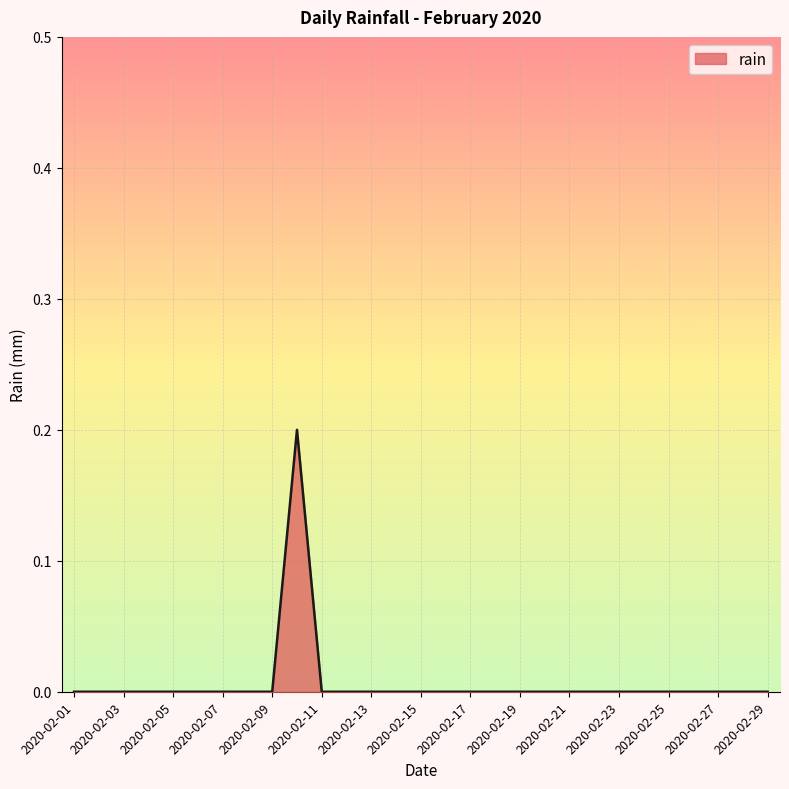

Does the chart display data point markers on the line(s)?

No